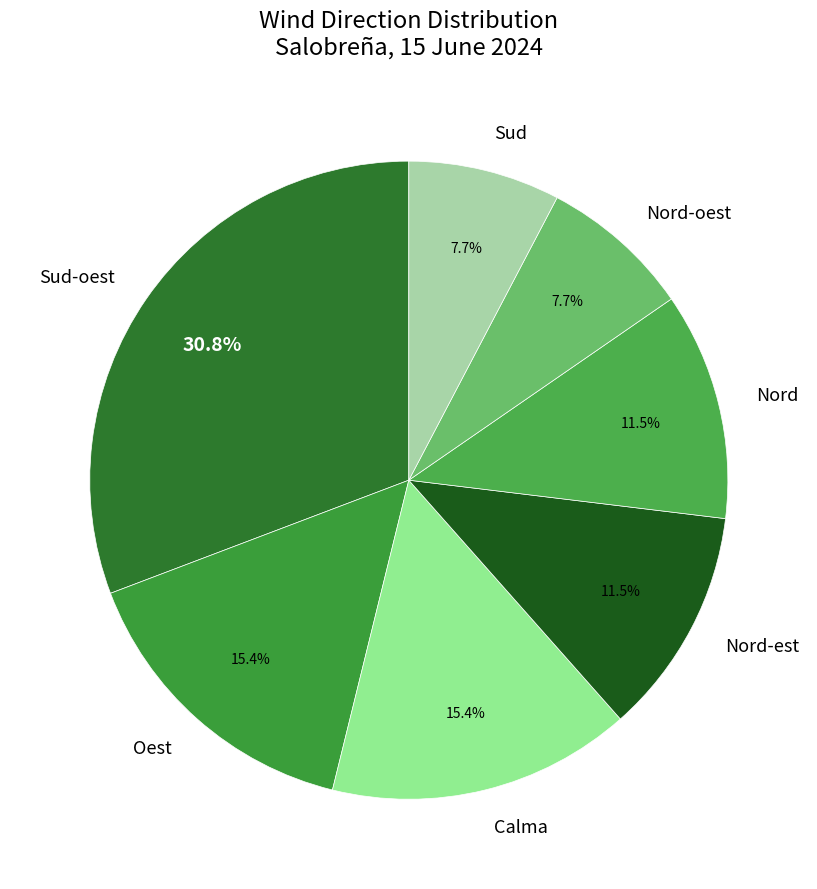

Which has a higher value, Calma or Nord-oest?

Calma